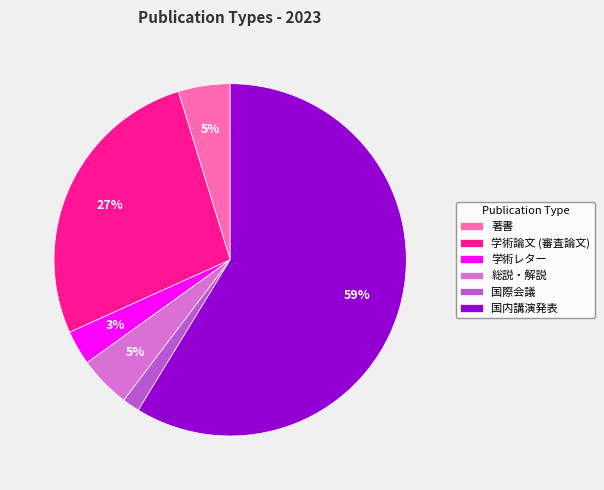

Which category has the biggest portion of the pie?

国内講演発表